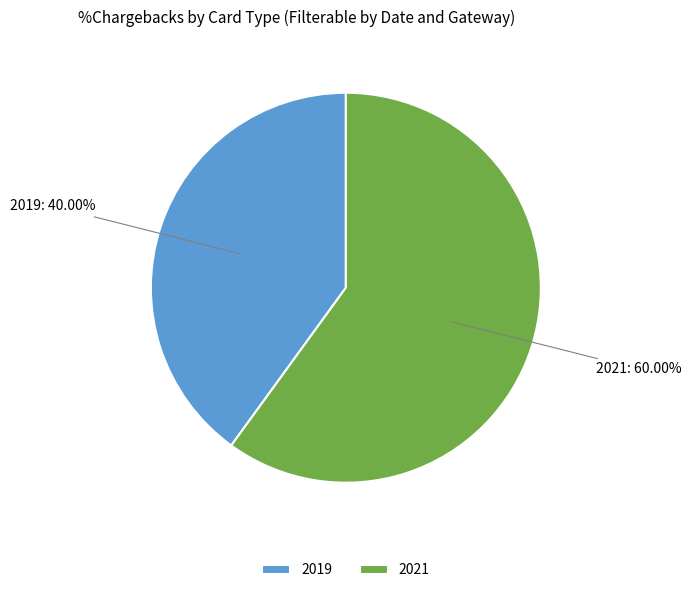

To the nearest percent, what is the difference between the largest and smallest slice percentages?

20%